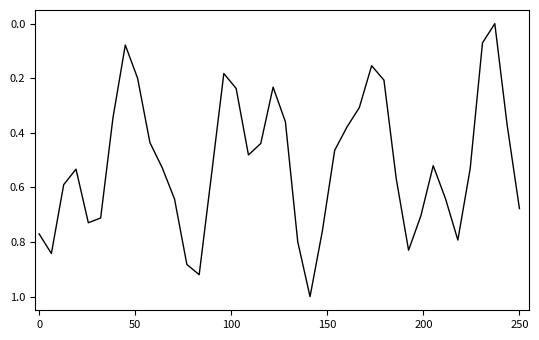

What is the greatest value displayed?

1.0